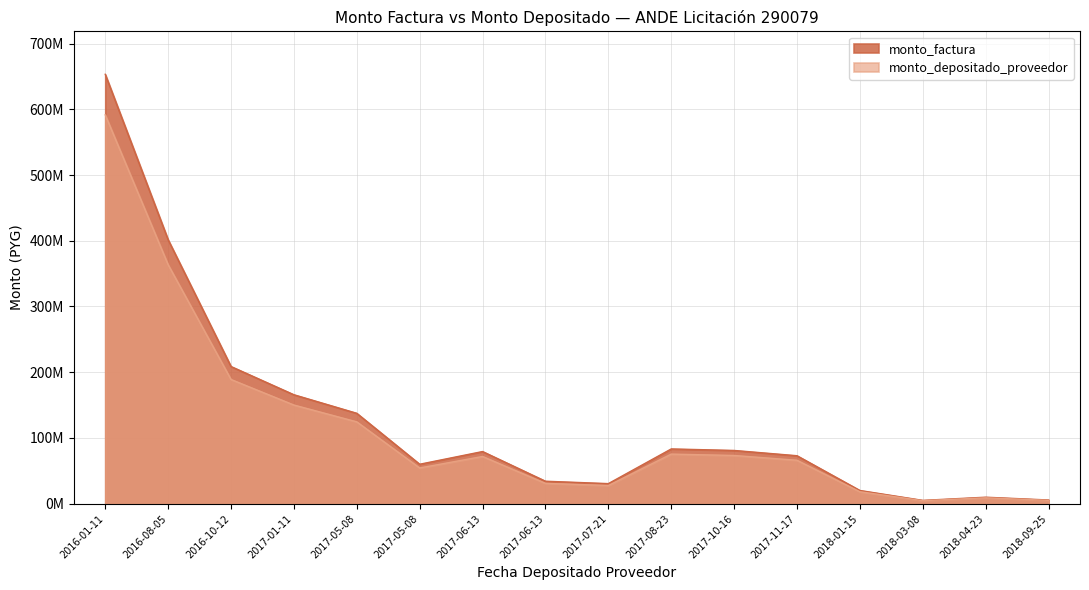

At which category does monto_factura reach its first local valley?

2017-05-08